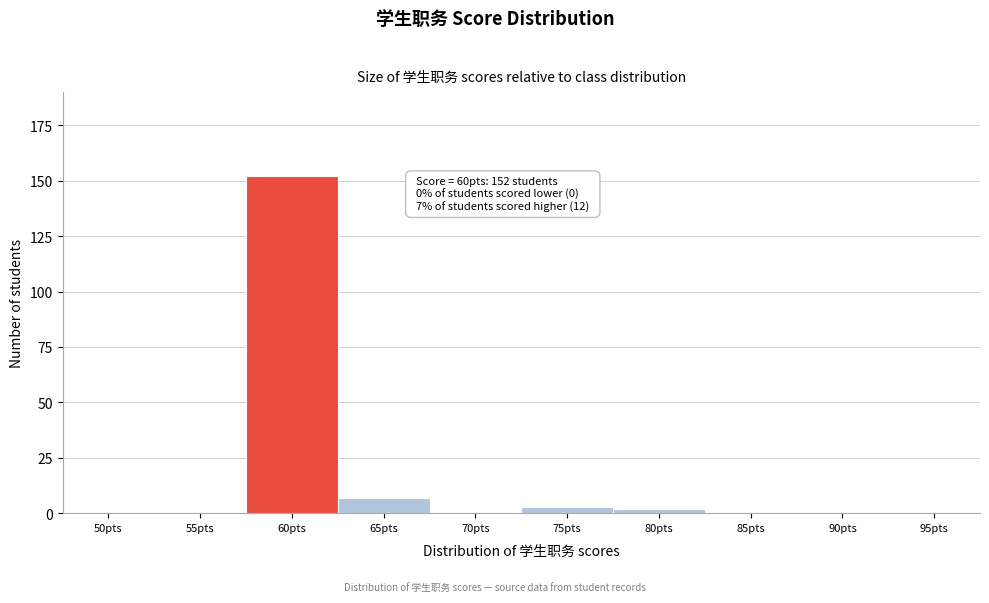

Reading left to right, transcribe all the data shown in this chart.

50pts=0	55pts=0	60pts=152	65pts=7	70pts=0	75pts=3	80pts=2	85pts=0	90pts=0	95pts=0